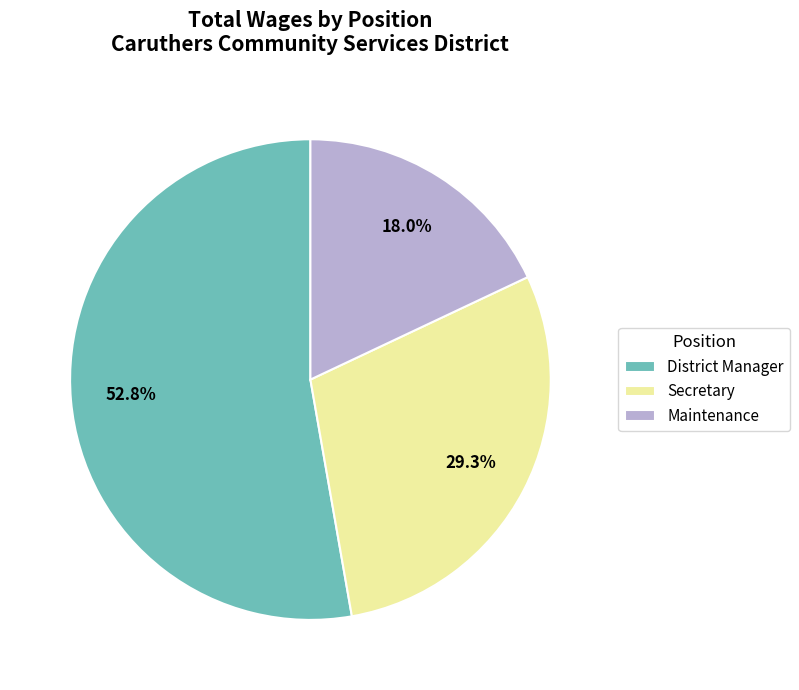

To the nearest percent, what is the average slice percentage?

33%